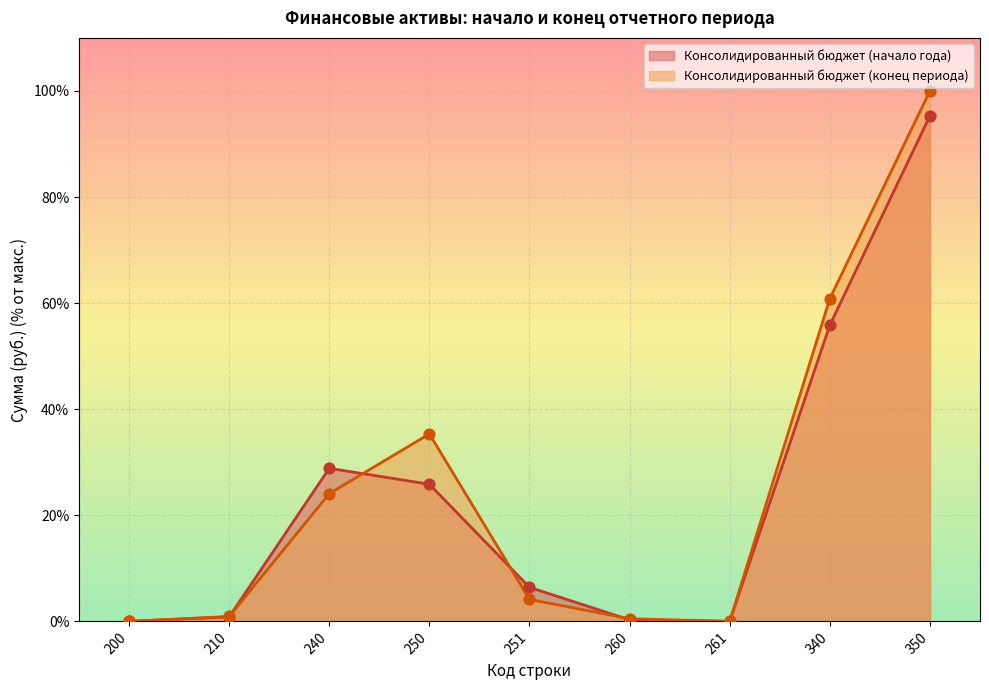

Which series has the widest spread of Y values?

Консолидированный бюджет (конец периода)